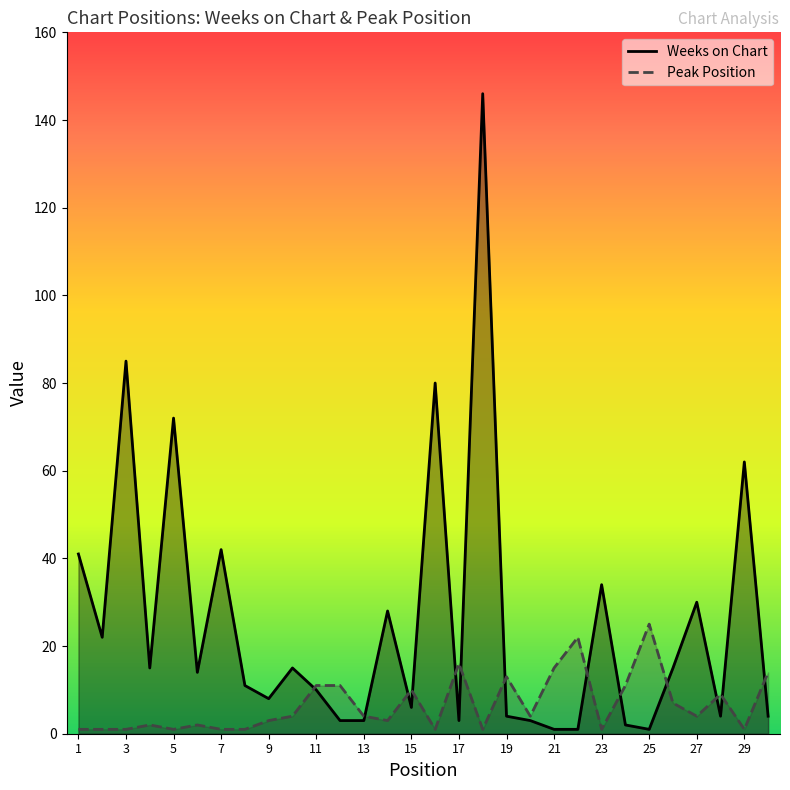

Is the value of Weeks on Chart at 26 greater than the value of Peak Position at 24?

Yes